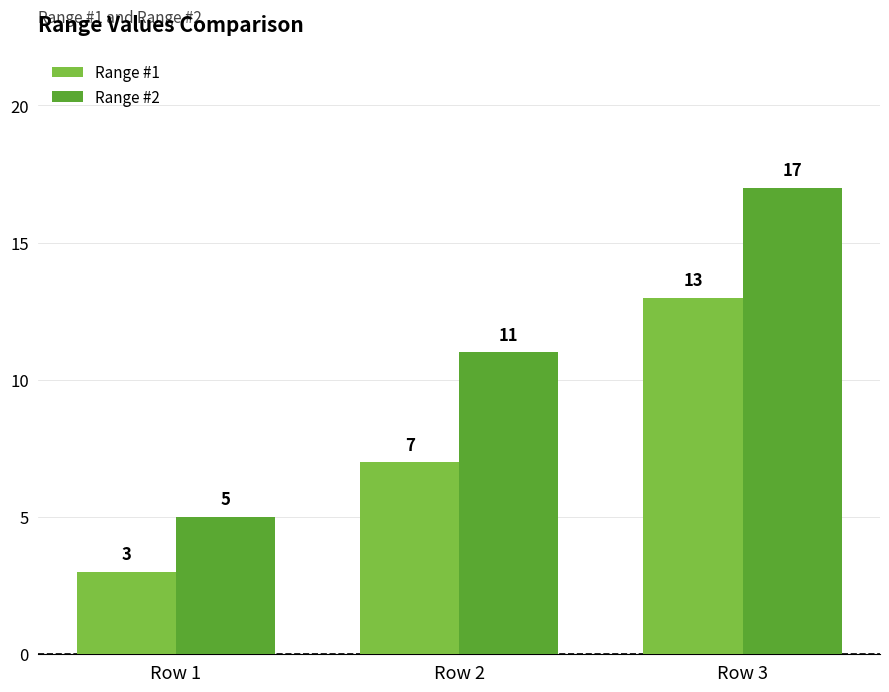

At how many categories does at least one series exceed 9?

2